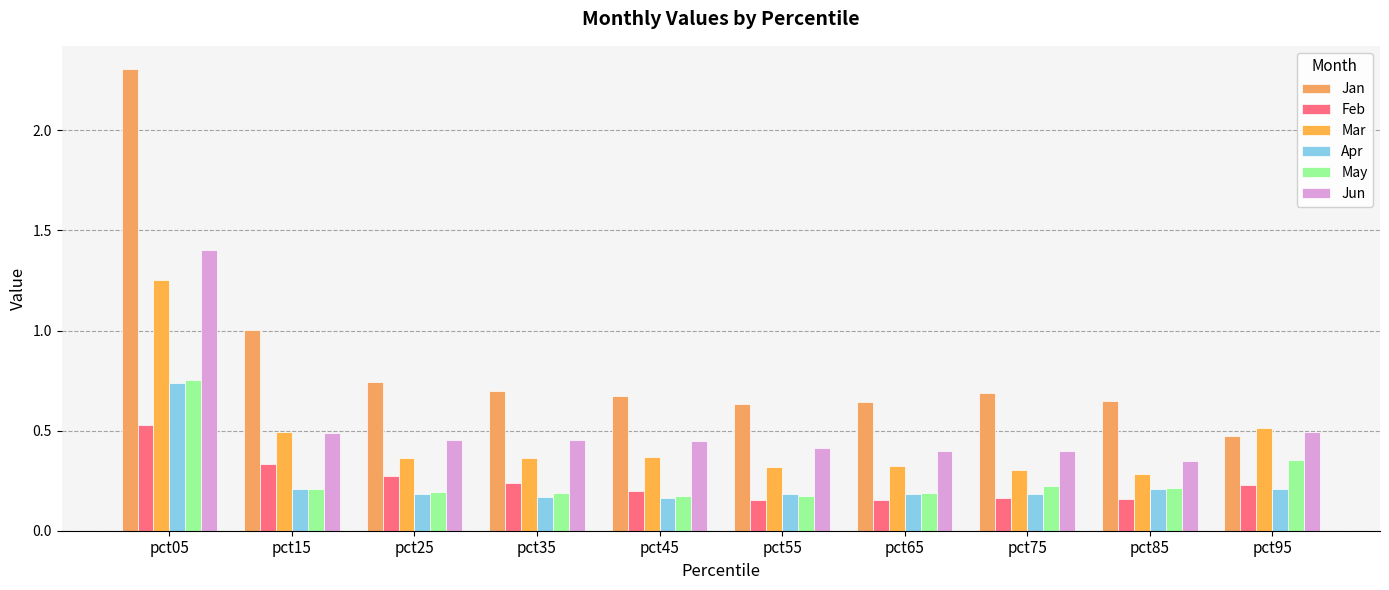

What is the value of the Mar bar at the 3rd from the left?

0.4